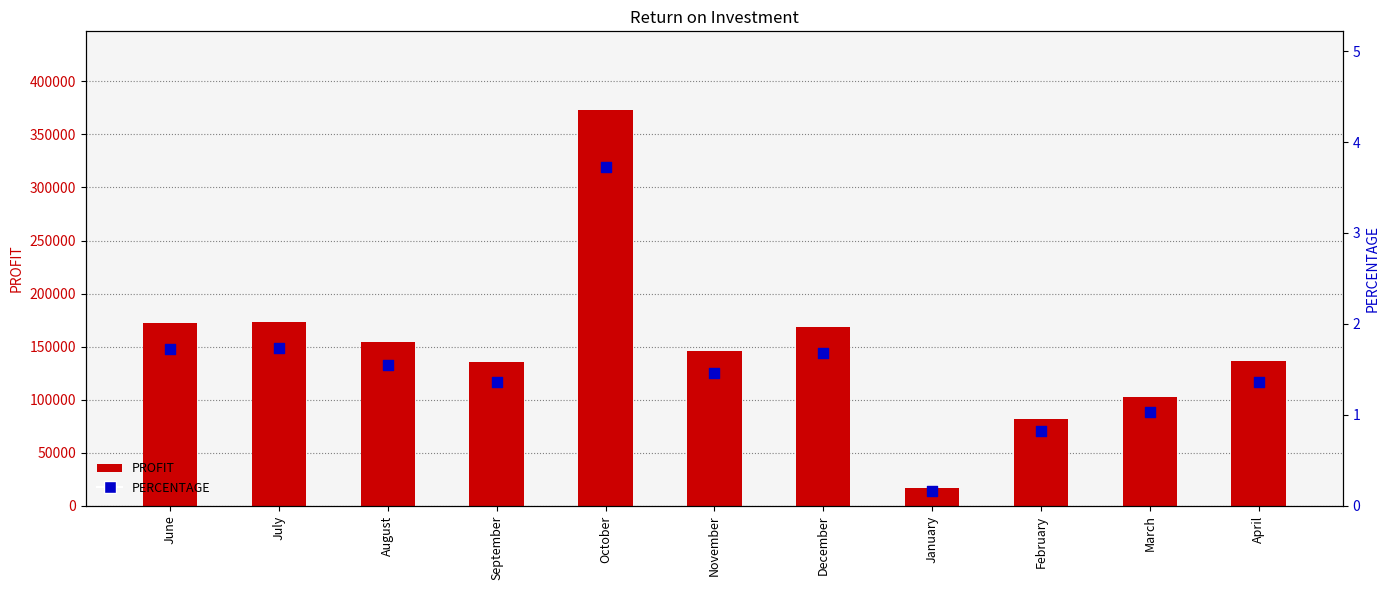

Which series has the largest total across all categories?

PROFIT